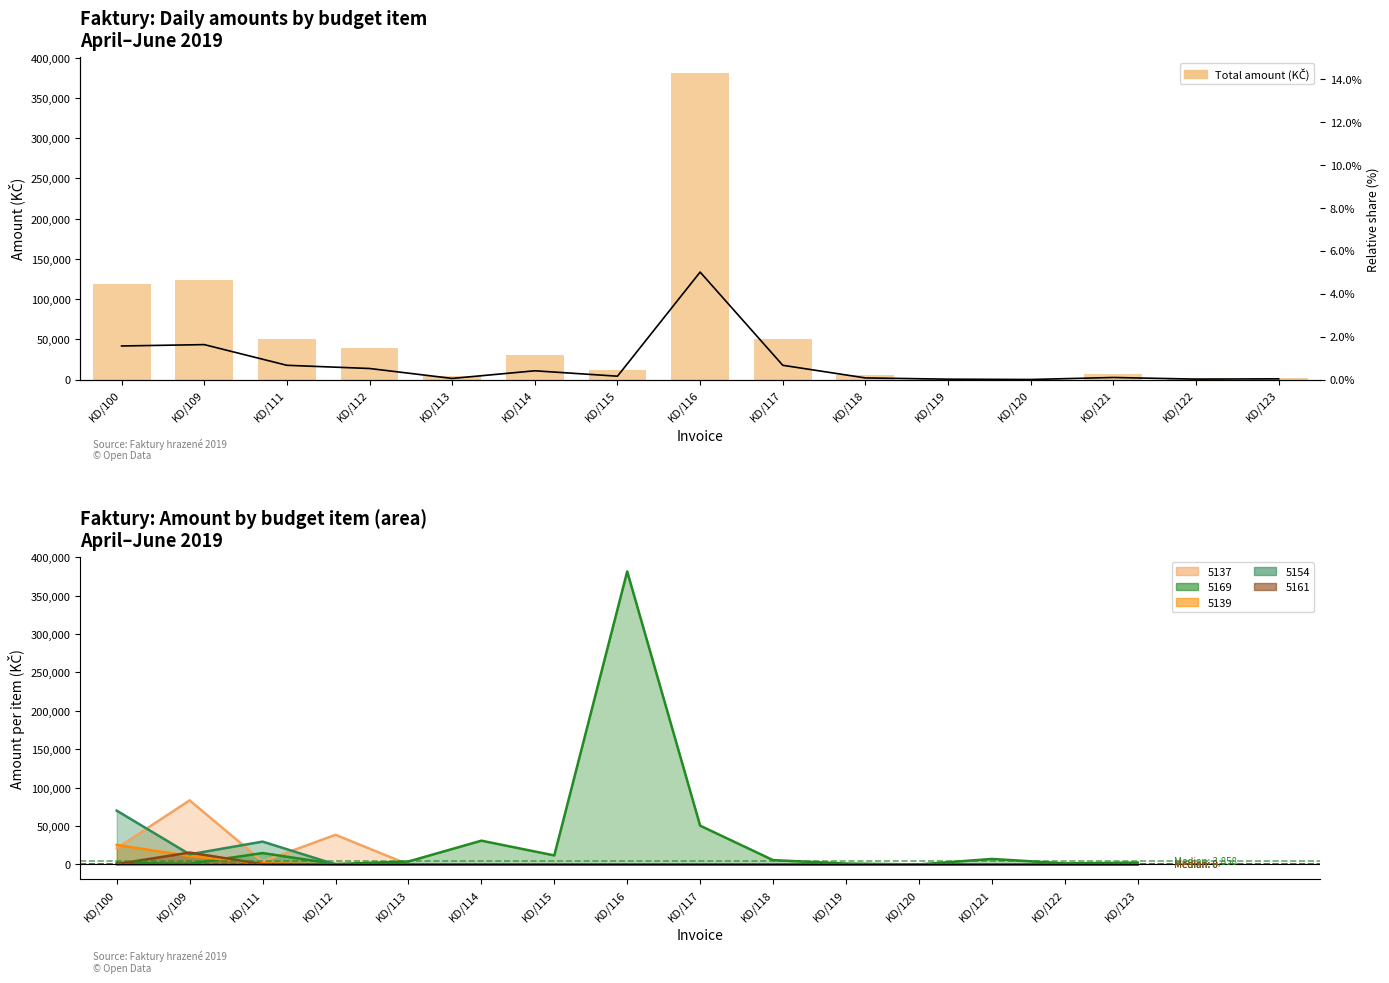

List the labels in order of Total amount (KČ) value, largest first.

KD/116, KD/109, KD/100, KD/117, KD/111, KD/112, KD/114, KD/115, KD/121, KD/118, KD/113, KD/123, KD/122, KD/119, KD/120